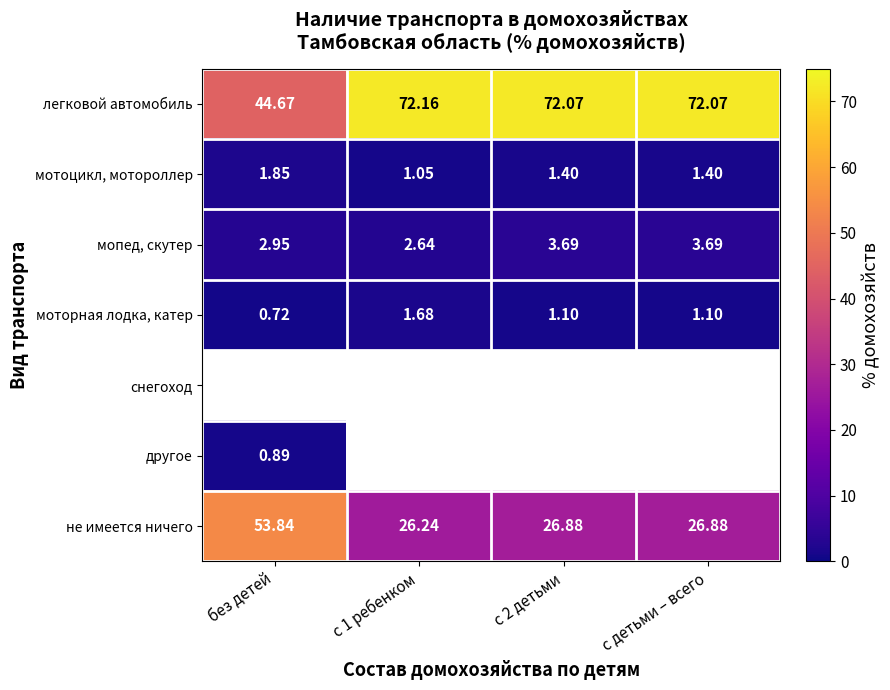

Is the value of мотоцикл, мотороллер at с детьми – всего greater than the value of не имеется ничего at с 1 ребенком?

No